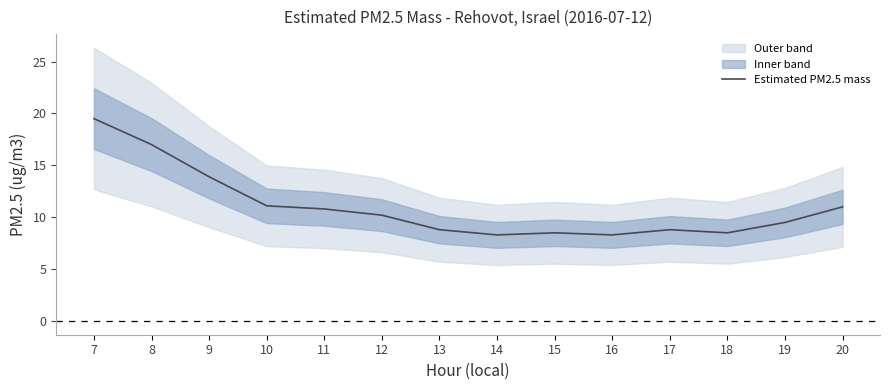

What is the value of the 11th point from the left?

8.8